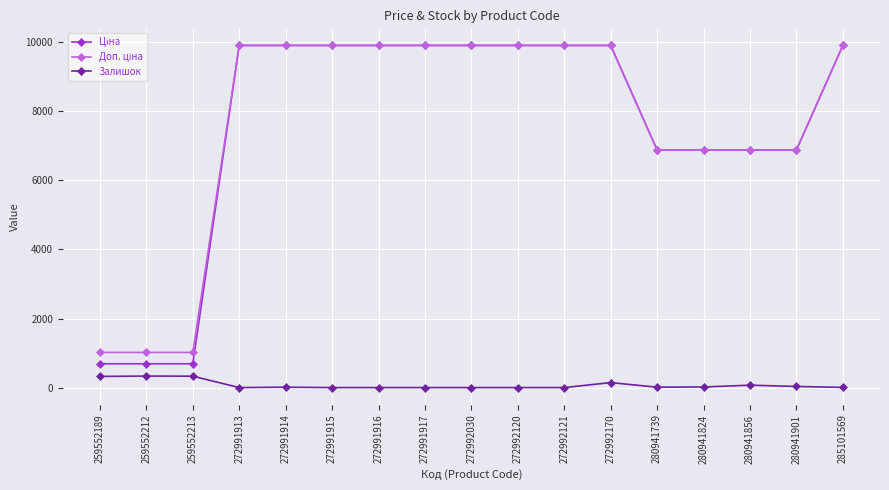

What is the greatest value displayed?

9908.5